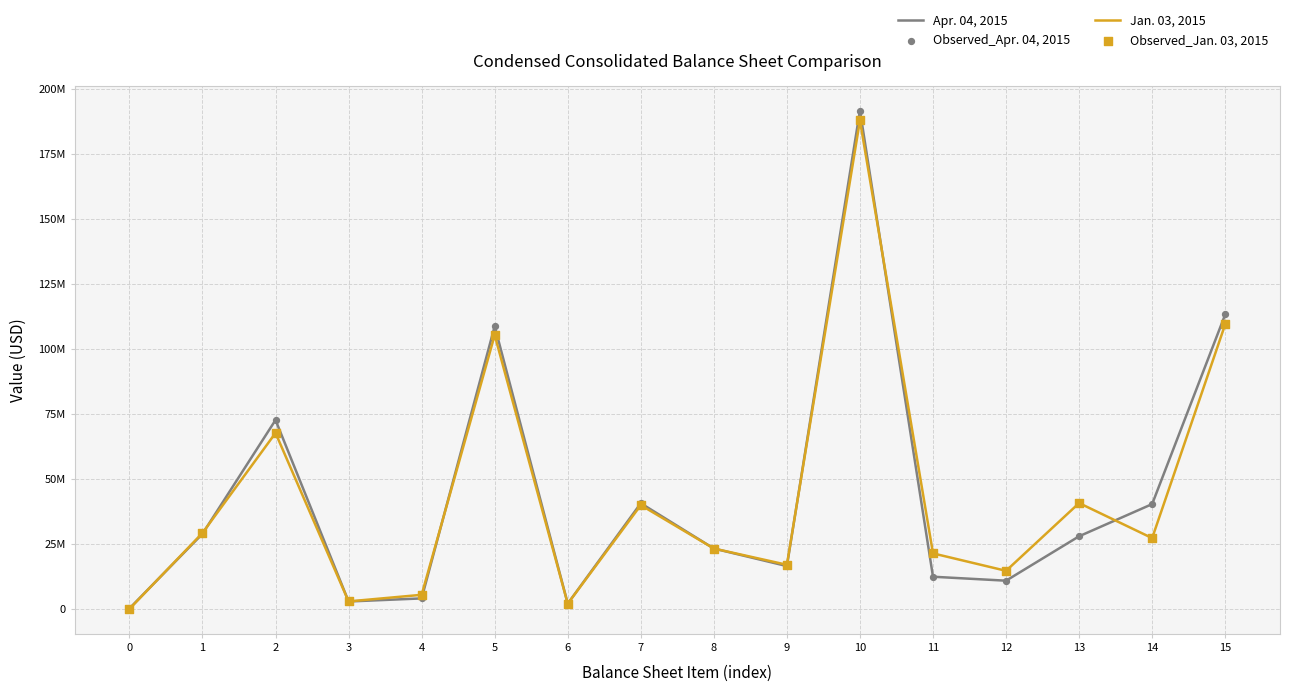

Is the value of Jan. 03, 2015 at 3 greater than the value of Apr. 04, 2015 at 14?

No